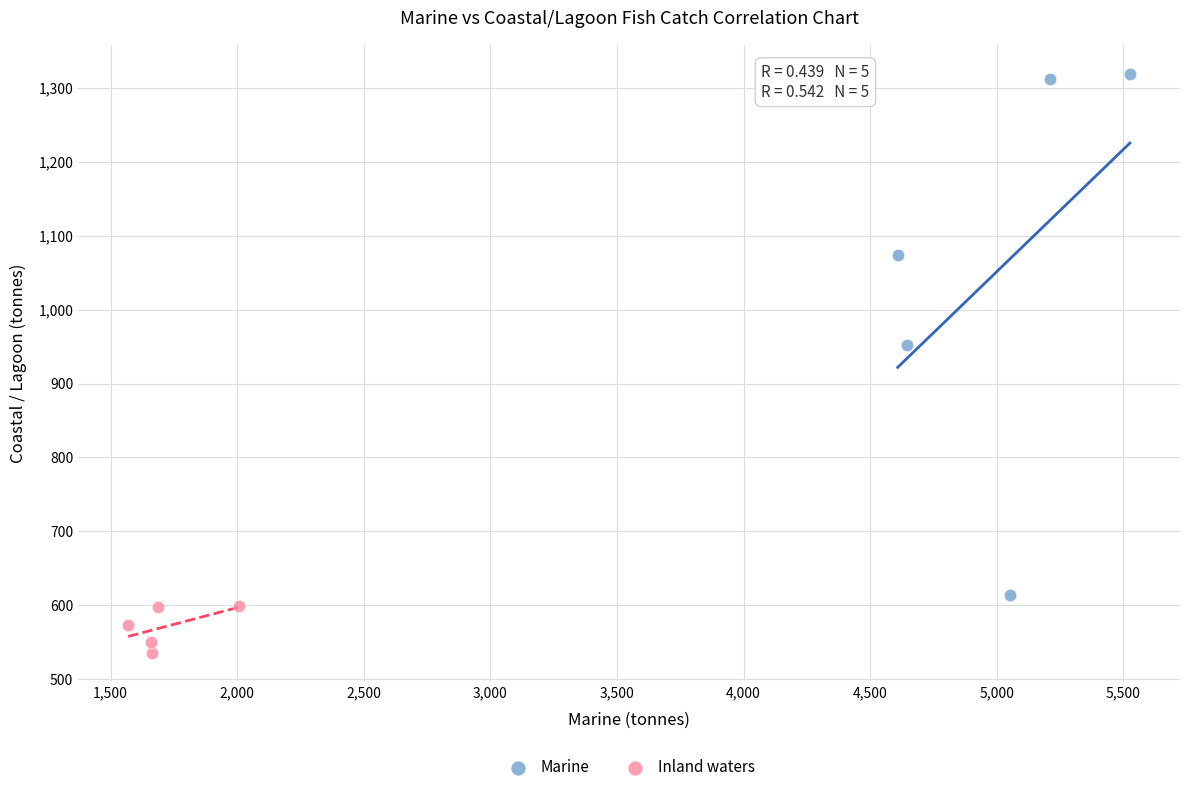

What are all the series names shown in the legend?

Marine, Inland waters